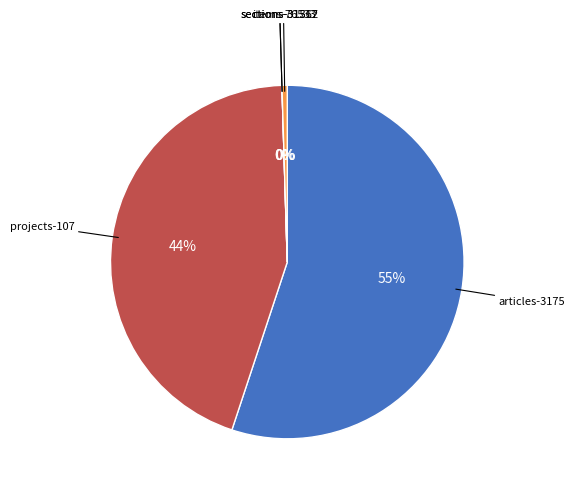

To the nearest percent, what is the average slice percentage?

20%